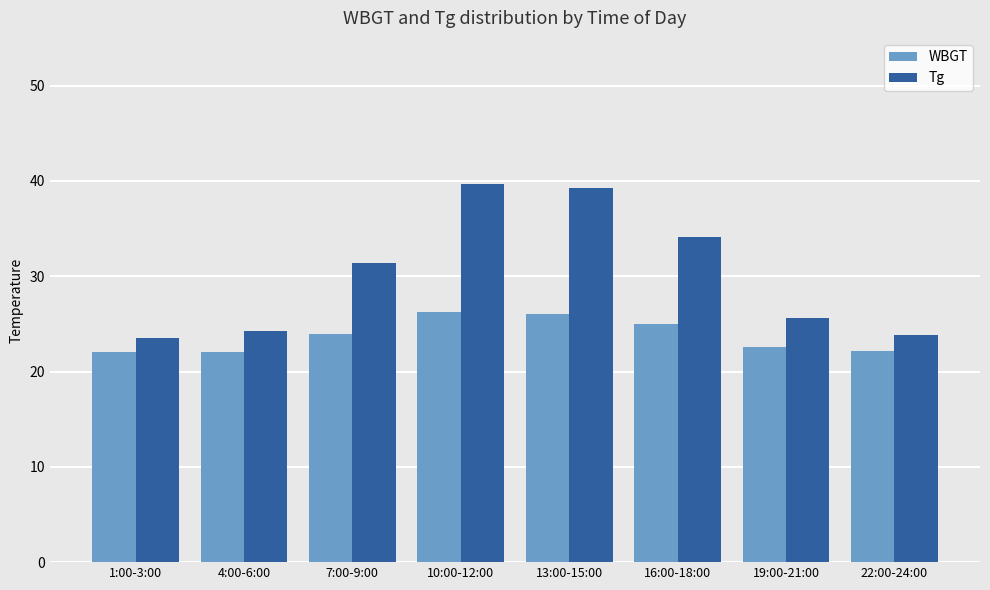

What are all the series names shown in the legend?

WBGT, Tg